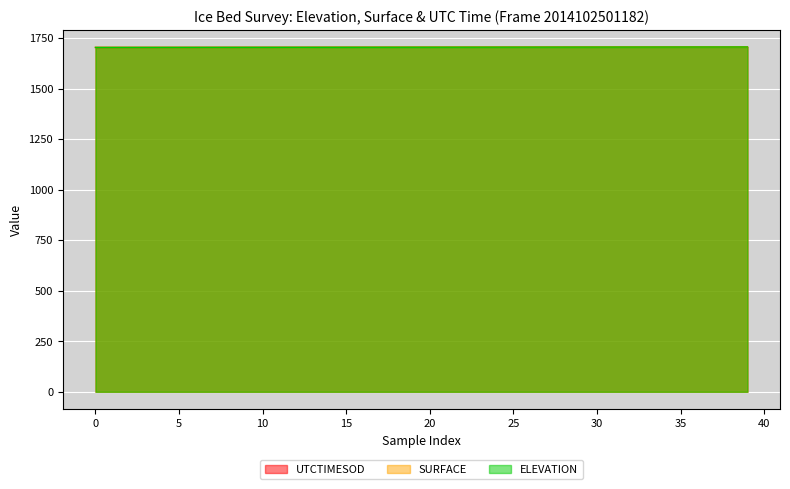

What is the label of the 4th point from the right?

36